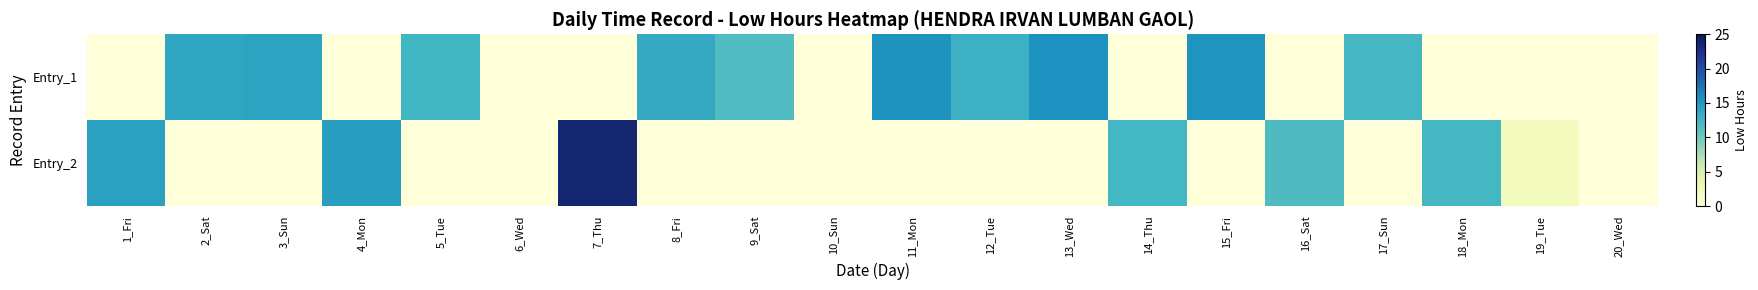

Reading left to right, extract all data points from this chart.

Entry_1: 1_Fri=0.0	2_Sat=13.8	3_Sun=14.1	4_Mon=0.0	5_Tue=12.4	6_Wed=0.0	7_Thu=0.0	8_Fri=13.6	9_Sat=11.7	10_Sun=0.0	11_Mon=15.4	12_Tue=12.9	13_Wed=15.5	14_Thu=0.0	15_Fri=15.3	16_Sat=0.0	17_Sun=12.3	18_Mon=0.0	19_Tue=0.0	20_Wed=0.0
Entry_2: 1_Fri=14.3	2_Sat=0.0	3_Sun=0.0	4_Mon=14.6	5_Tue=0.0	6_Wed=0.0	7_Thu=23.7	8_Fri=0.0	9_Sat=0.0	10_Sun=0.0	11_Mon=0.0	12_Tue=0.0	13_Wed=0.0	14_Thu=12.3	15_Fri=0.0	16_Sat=11.8	17_Sun=0.0	18_Mon=12.2	19_Tue=2.1	20_Wed=0.0